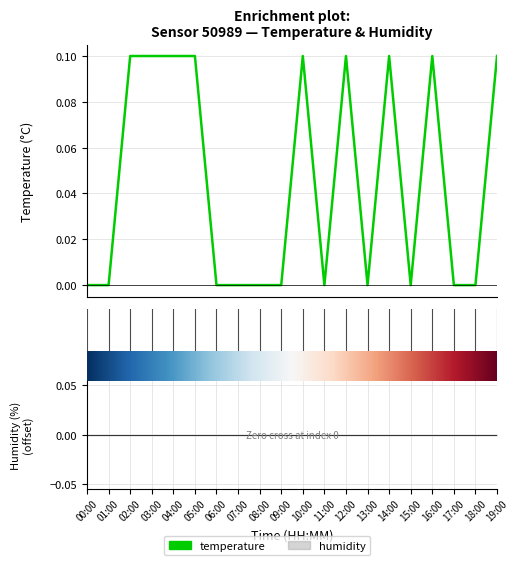

Reading left to right, transcribe all the data shown in this chart.

00:00=0.0	01:00=0.0	02:00=0.1	03:00=0.1	04:00=0.1	05:00=0.1	06:00=0.0	07:00=0.0	08:00=0.0	09:00=0.0	10:00=0.1	11:00=0.0	12:00=0.1	13:00=0.0	14:00=0.1	15:00=0.0	16:00=0.1	17:00=0.0	18:00=0.0	19:00=0.1